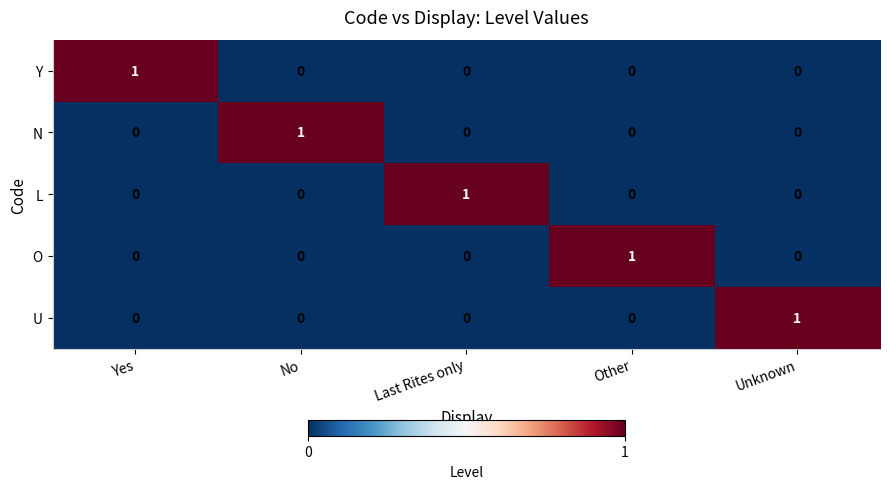

The value of U at Yes is 0. True or false?

True